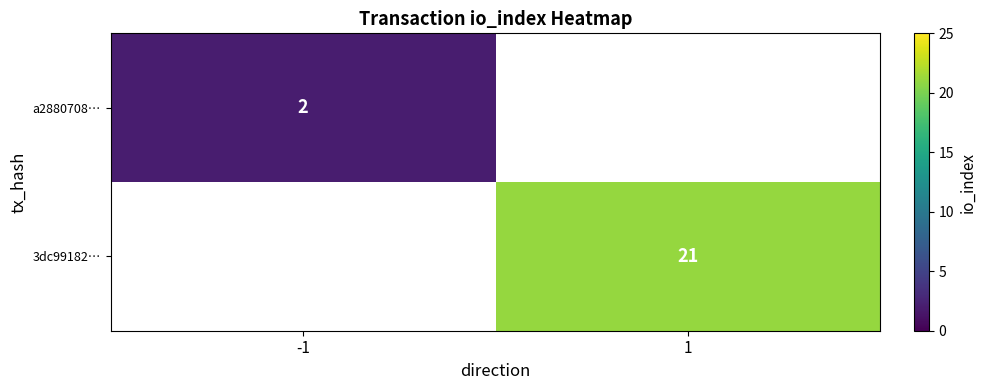

What is the maximum value shown in the chart?

21.0